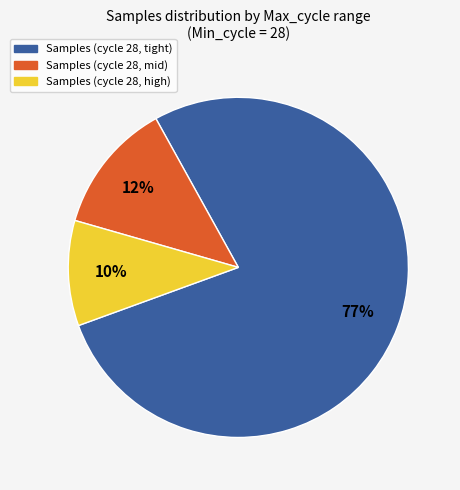

Does any single category account for the majority?

Yes